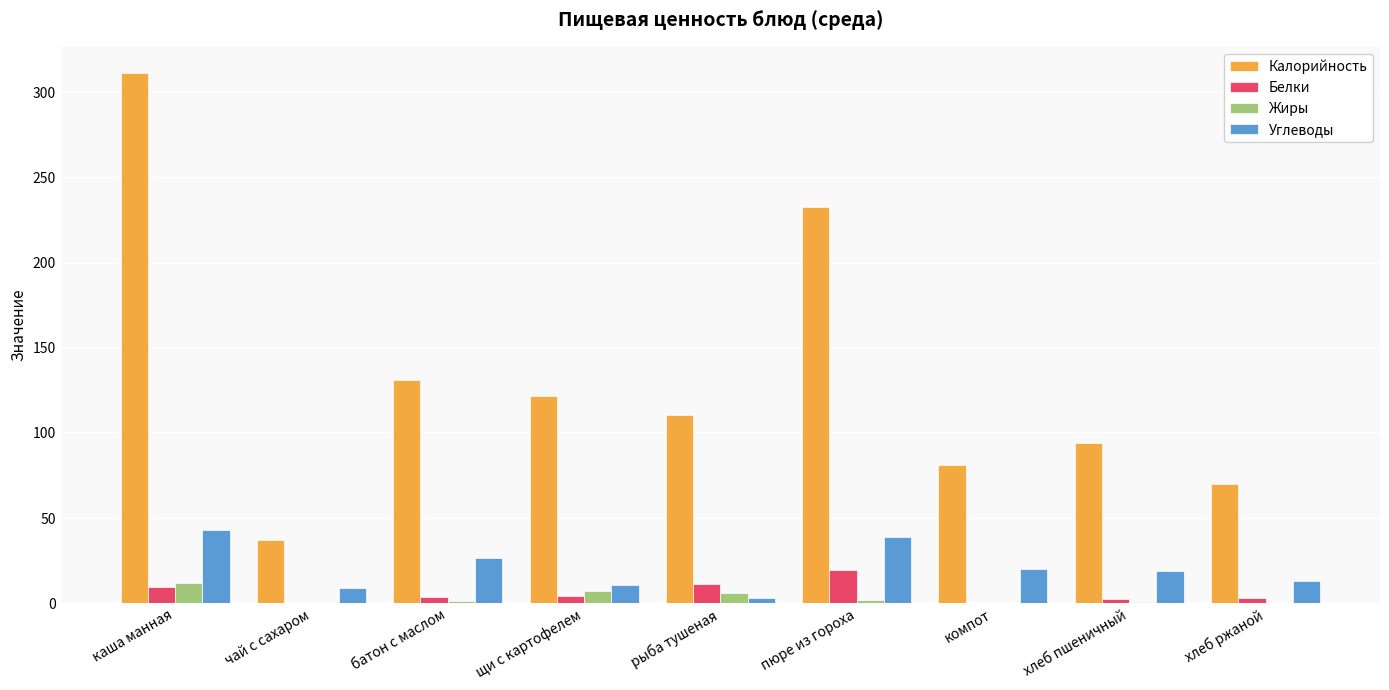

Which series changed the most between рыба тушеная and компот?

Калорийность